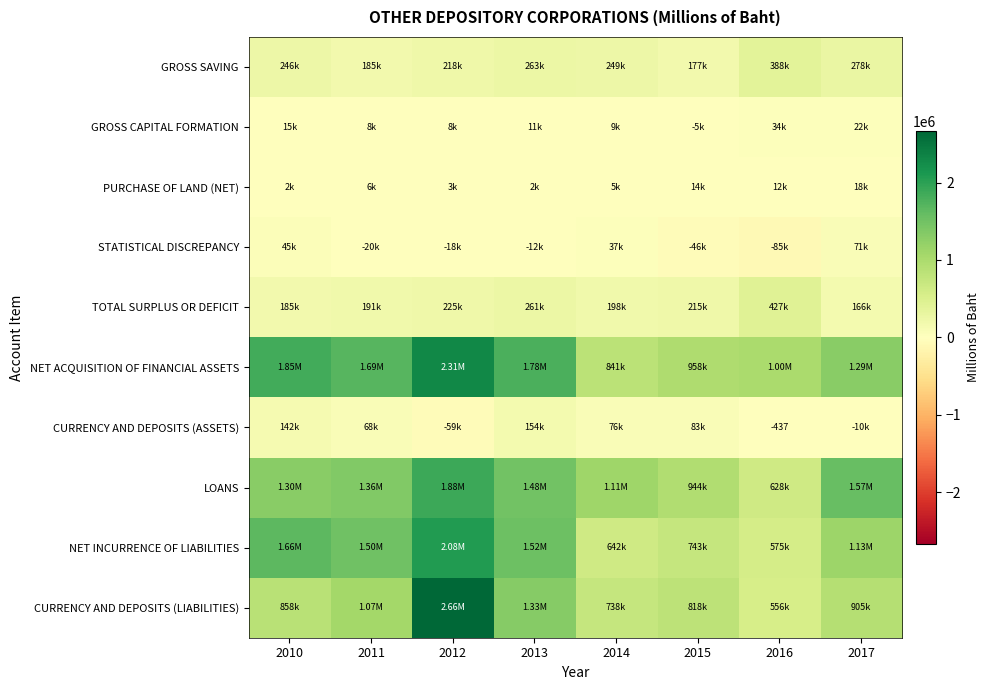

What is the difference between the NET ACQUISITION OF FINANCIAL ASSETS values at 2011 and 2014?

849611